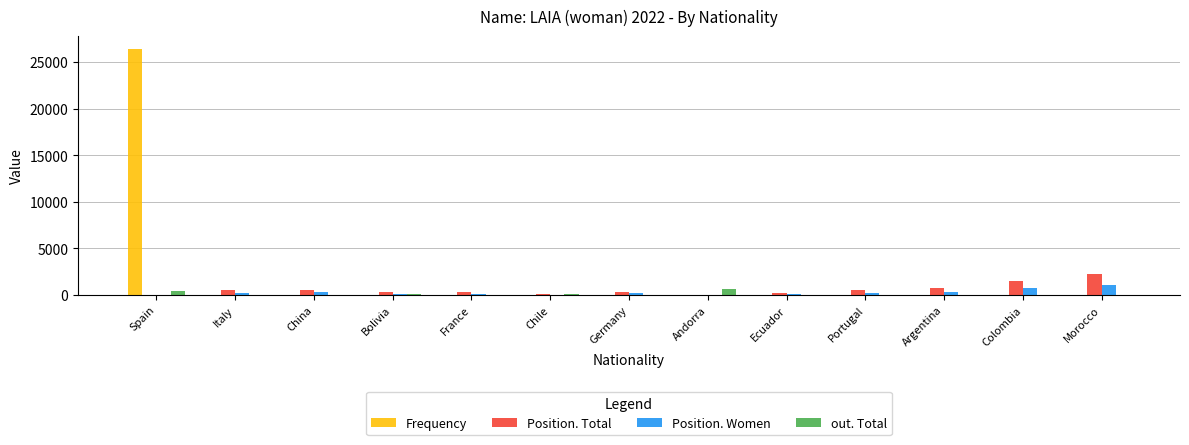

What is the maximum value for out. Total?

656